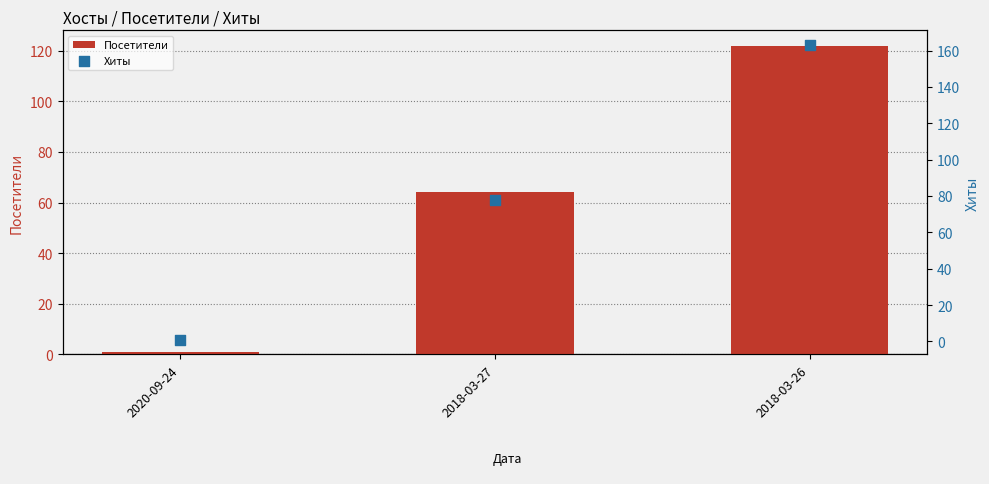

What are all the series names shown in the legend?

Посетители, Хиты